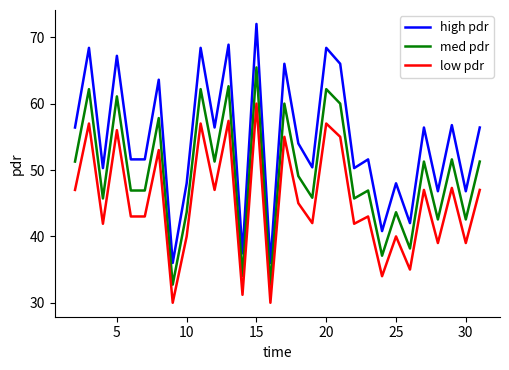

What is the maximum value for med pdr?

65.5